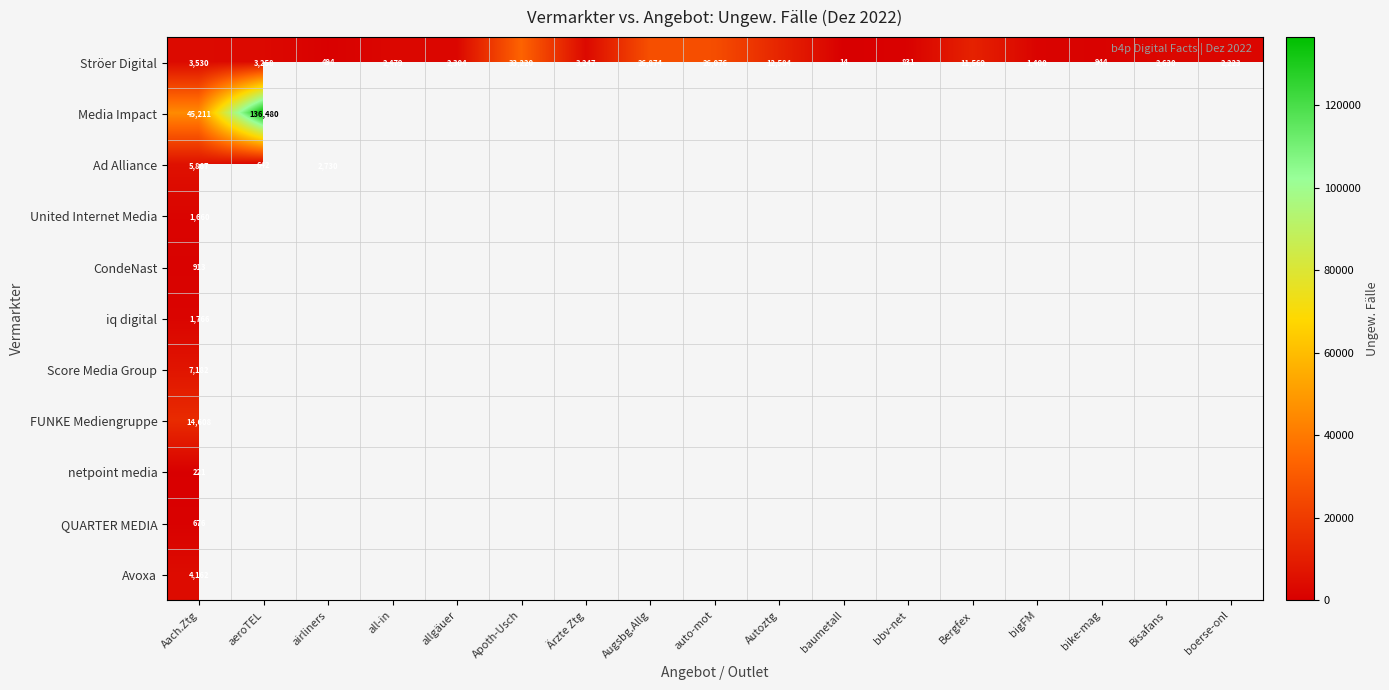

Is it true that Ströer Digital equals 1243 at aeroTEL?

False